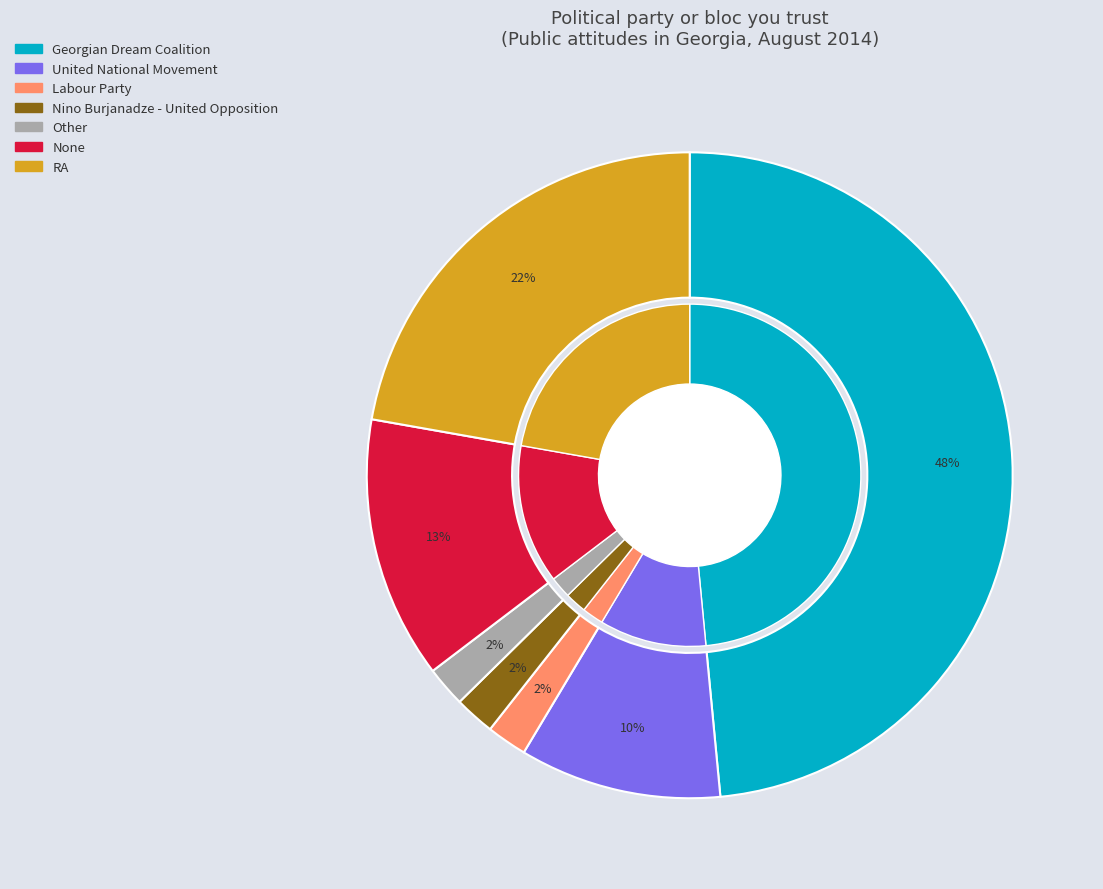

To the nearest percent, what is the average slice percentage?

14%